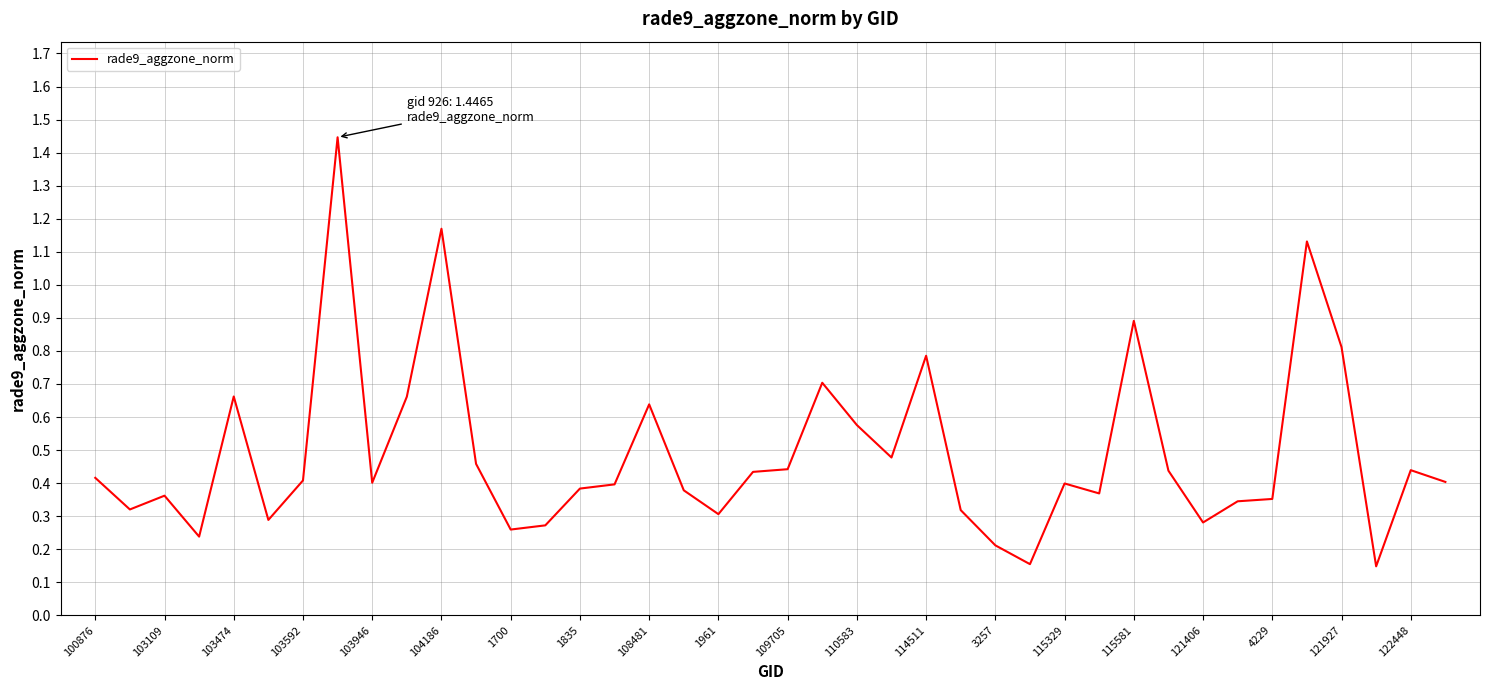

What is the difference between the maximum and minimum values?

1.3